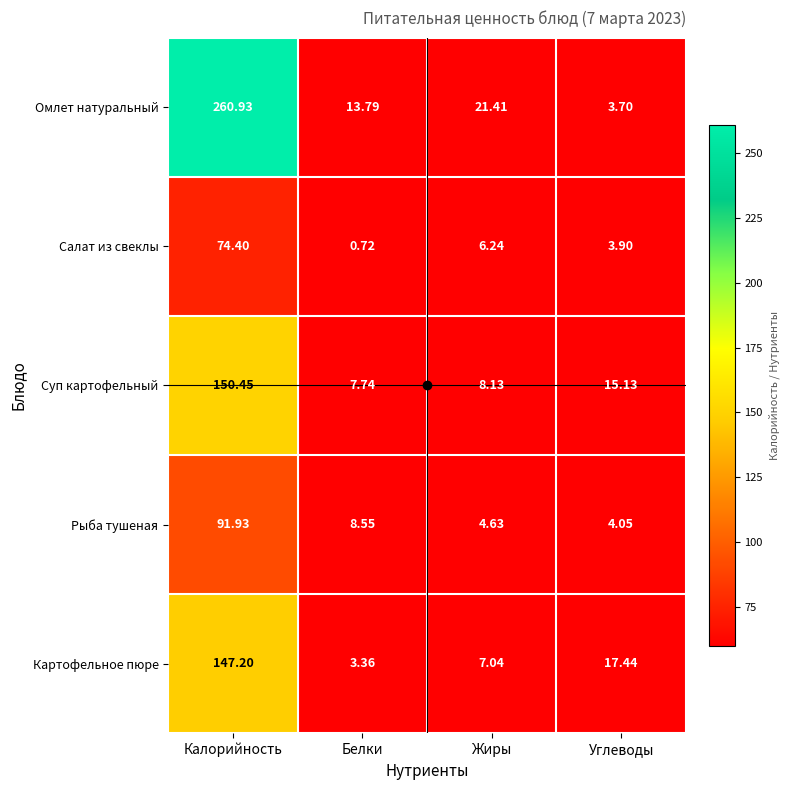

How many categories are shown in the chart?

4